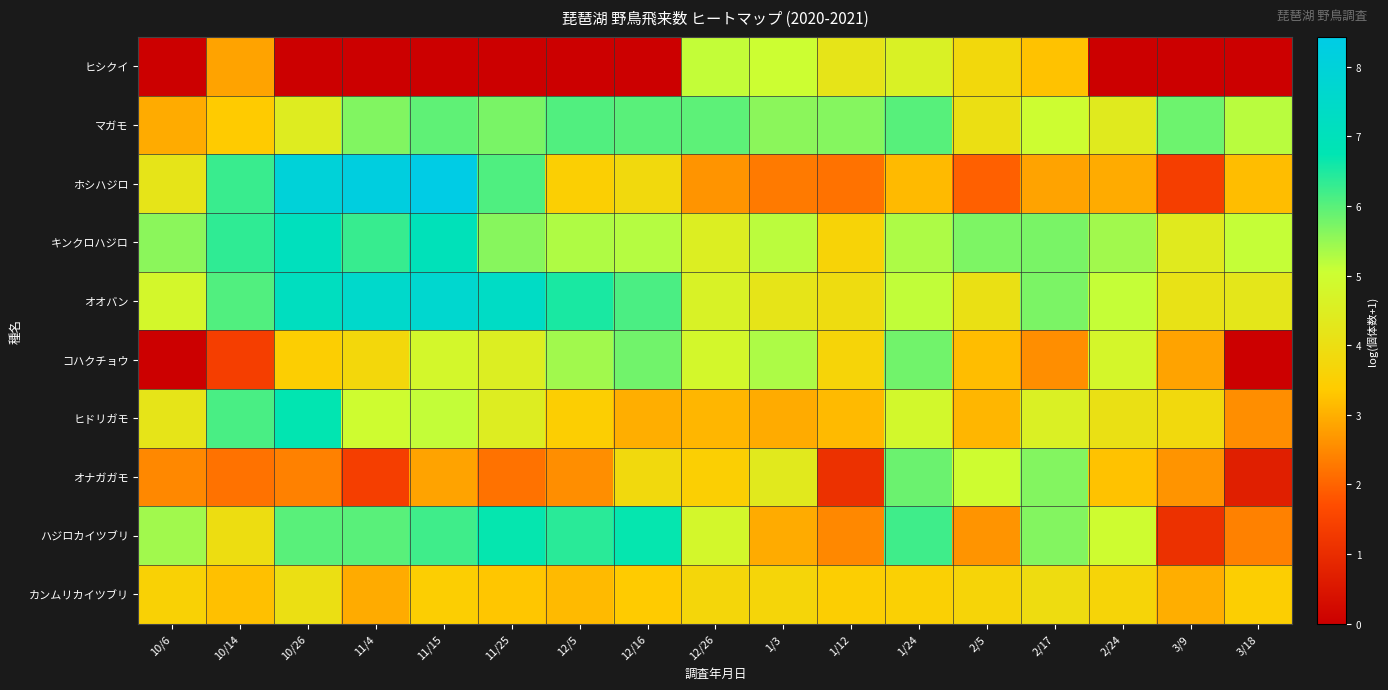

How many series are shown in this chart?

10